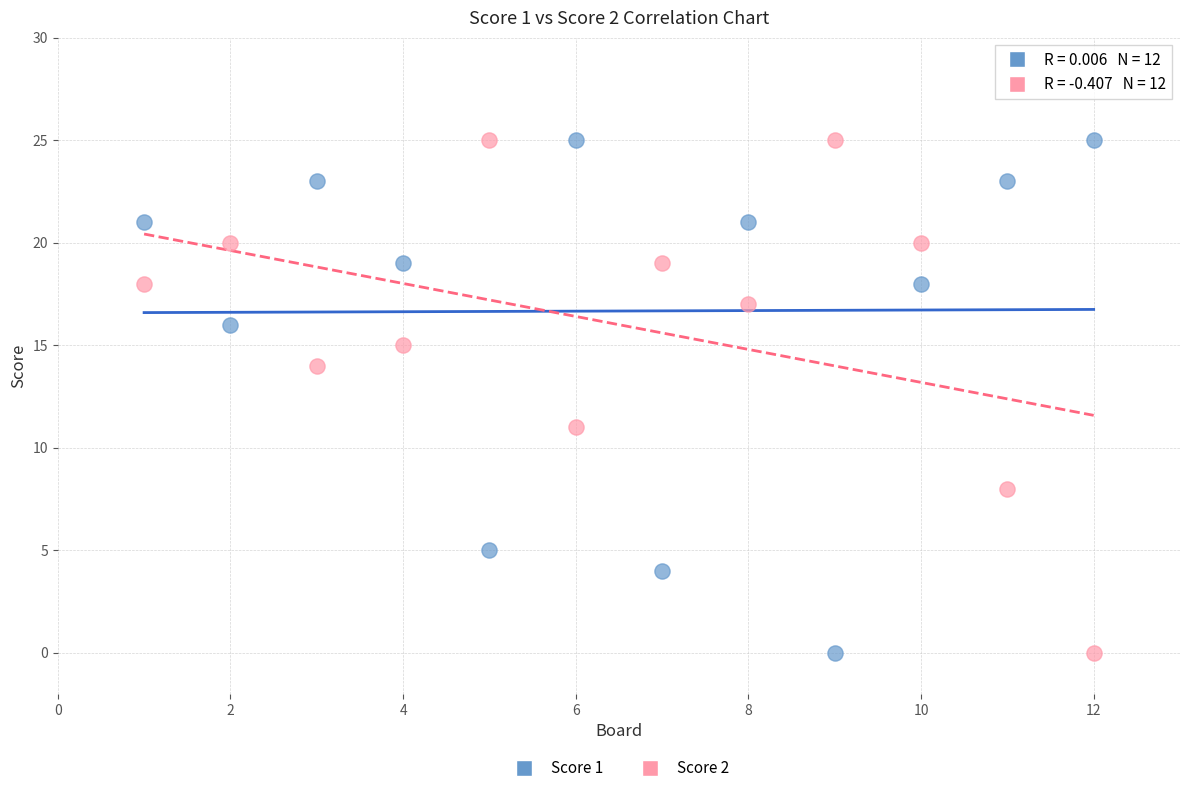

Across all series, what Y value is closest to 12?

11